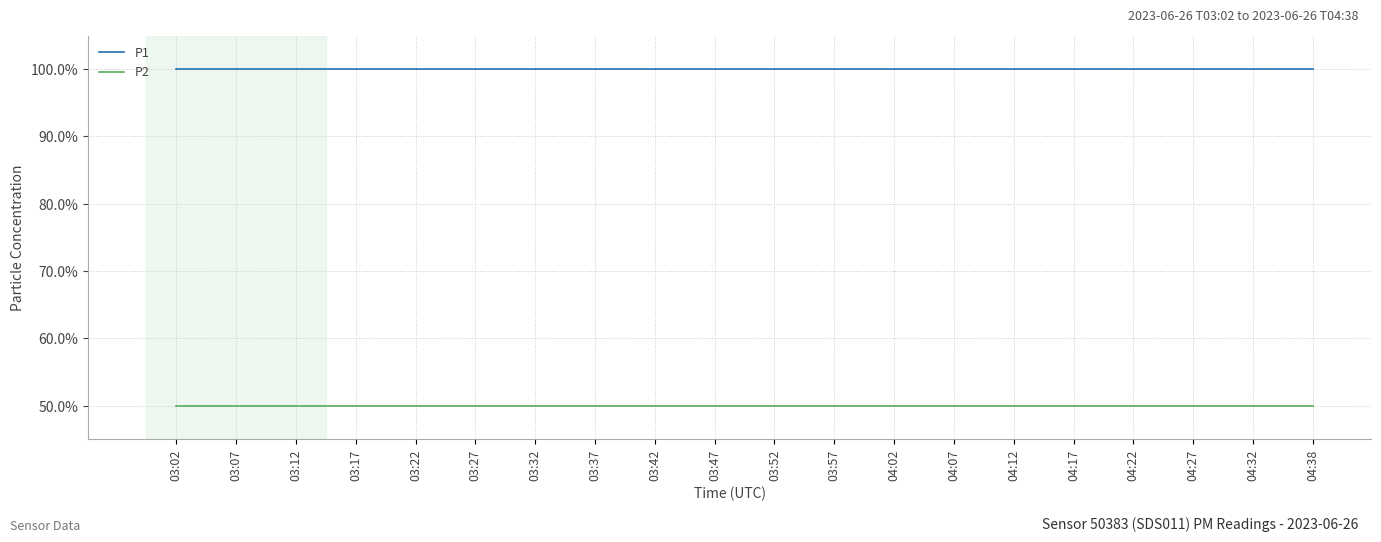

What is the label of the 14th point from the right?

03:32